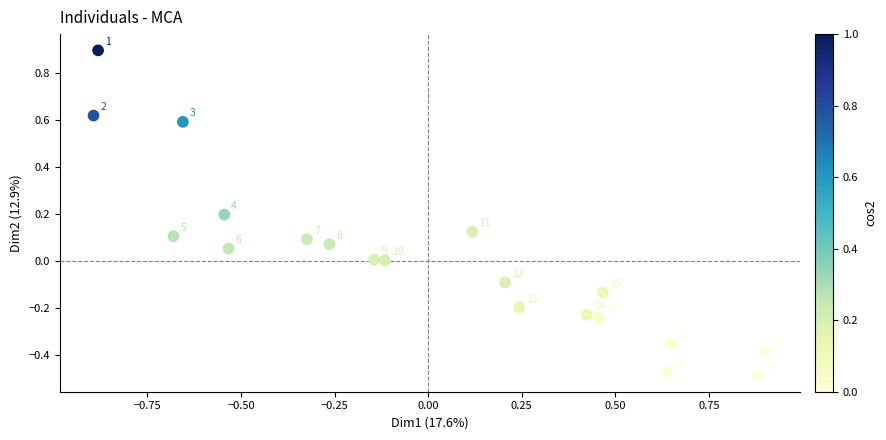

What is the range of X values (max minus min)?

1.8